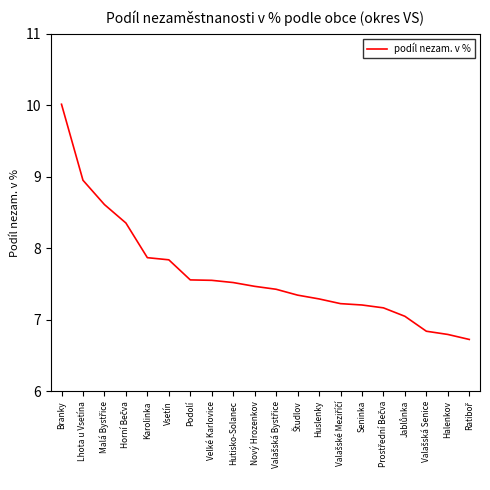

What is the greatest value displayed?

10.0